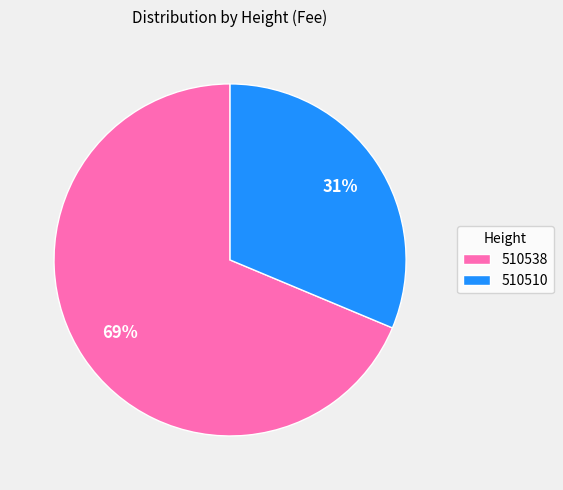

Is it true that 510510 is 31% of the pie?

True